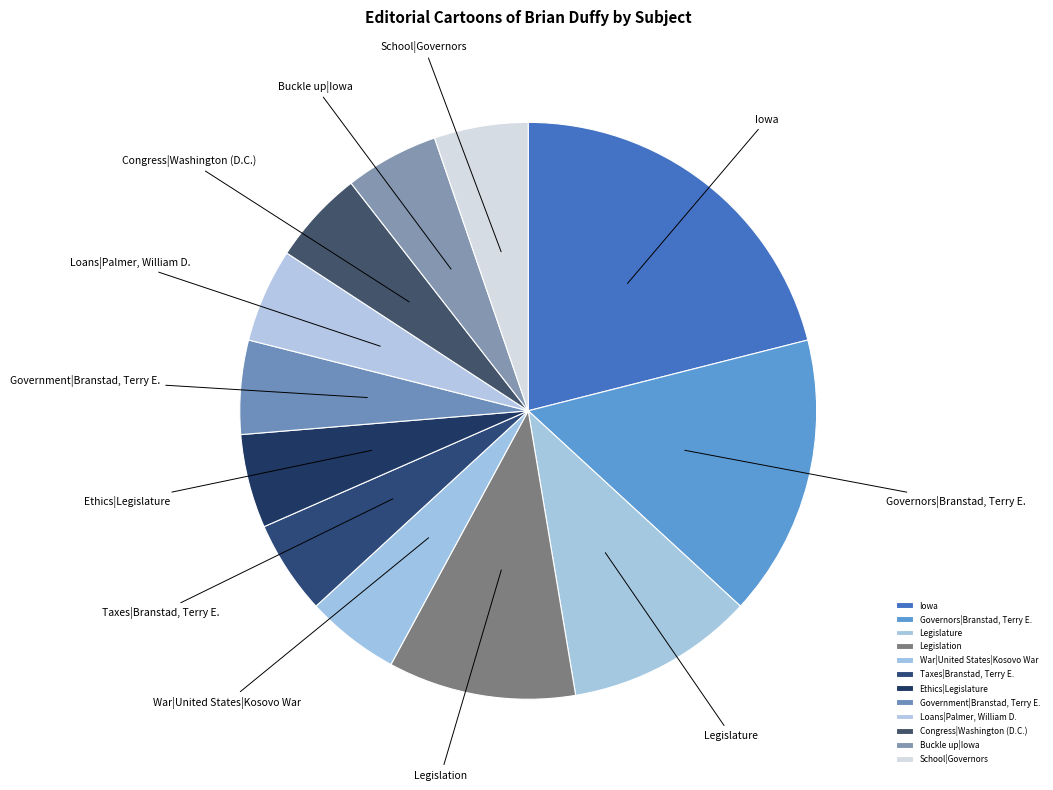

Is Buckle up|Iowa the majority of the pie?

No